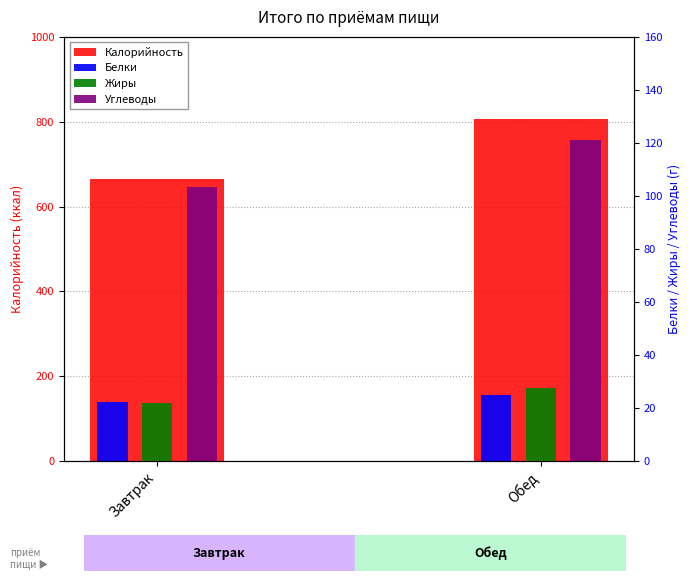

True or false: Жиры has a value of 48.8 at Обед.

False